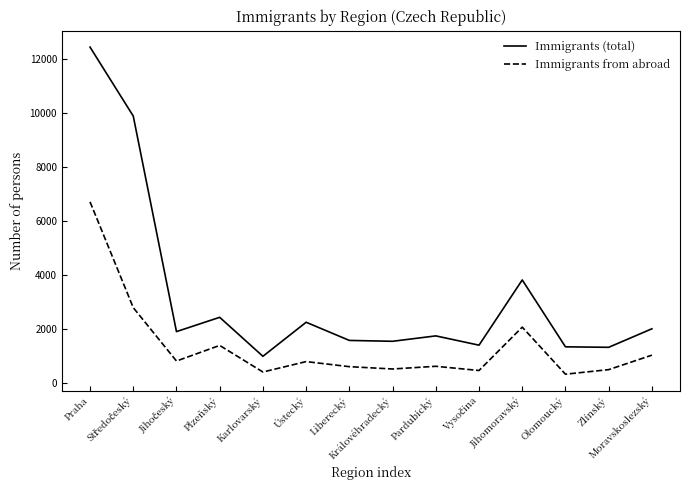

True or false: Immigrants from abroad and Immigrants (total) cross at least once.

False